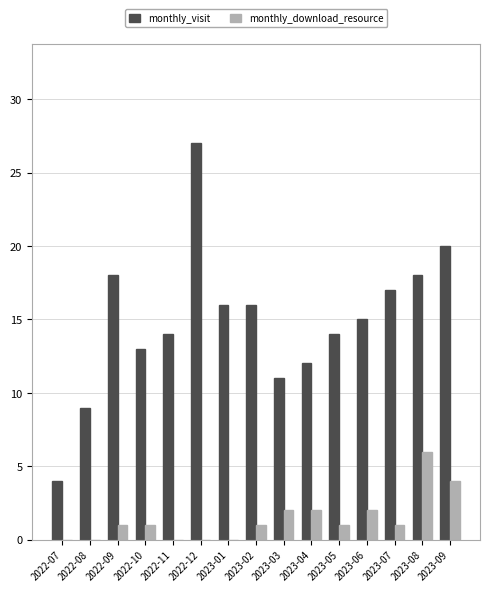

Reading left to right, transcribe all the data shown in this chart.

monthly_visit: 2022-07=4	2022-08=9	2022-09=18	2022-10=13	2022-11=14	2022-12=27	2023-01=16	2023-02=16	2023-03=11	2023-04=12	2023-05=14	2023-06=15	2023-07=17	2023-08=18	2023-09=20
monthly_download_resource: 2022-07=0	2022-08=0	2022-09=1	2022-10=1	2022-11=0	2022-12=0	2023-01=0	2023-02=1	2023-03=2	2023-04=2	2023-05=1	2023-06=2	2023-07=1	2023-08=6	2023-09=4